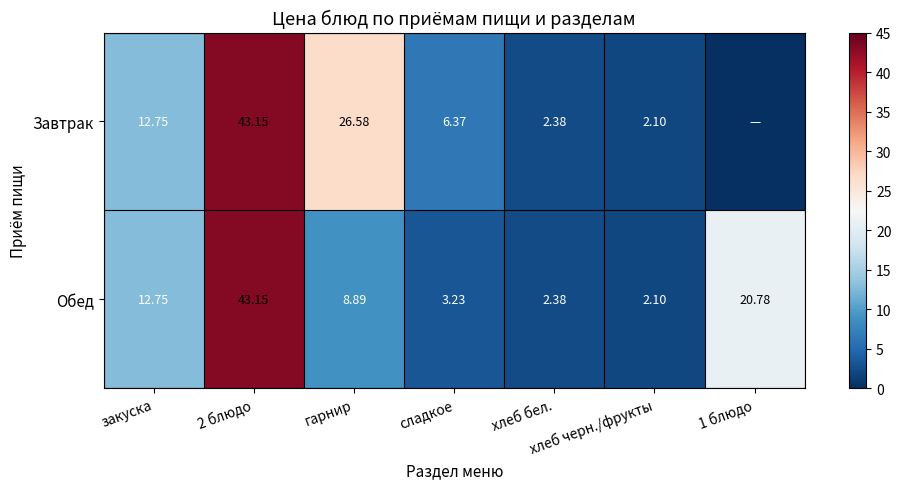

Between 2 блюдо and сладкое, which series saw the biggest shift?

Обед